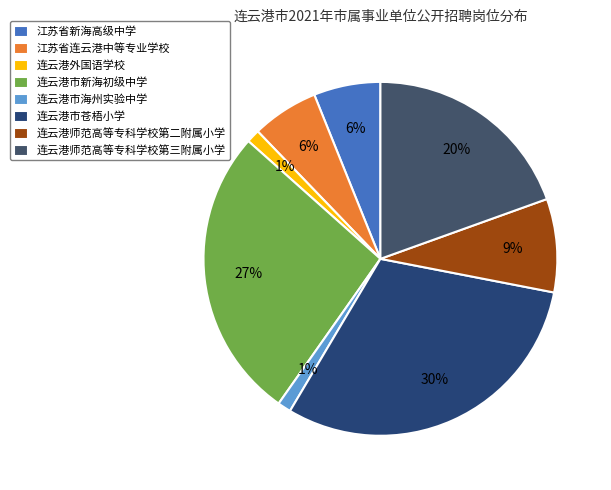

What percentage is NOT represented by 连云港市苍梧小学?

69.5%